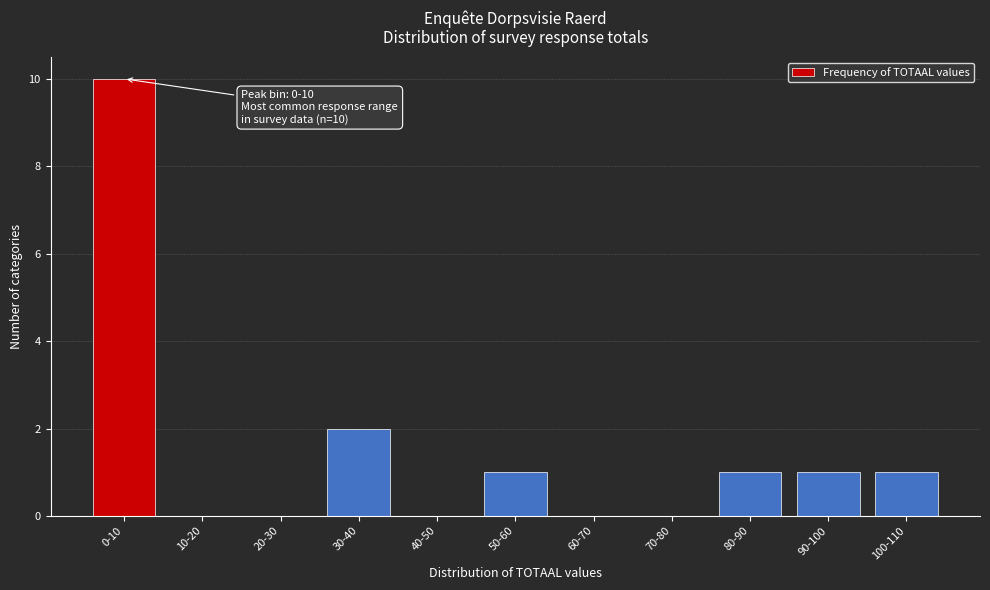

Reading right to left, what are all the values shown in this chart?

100-110=1	90-100=1	80-90=1	70-80=0	60-70=0	50-60=1	40-50=0	30-40=2	20-30=0	10-20=0	0-10=10